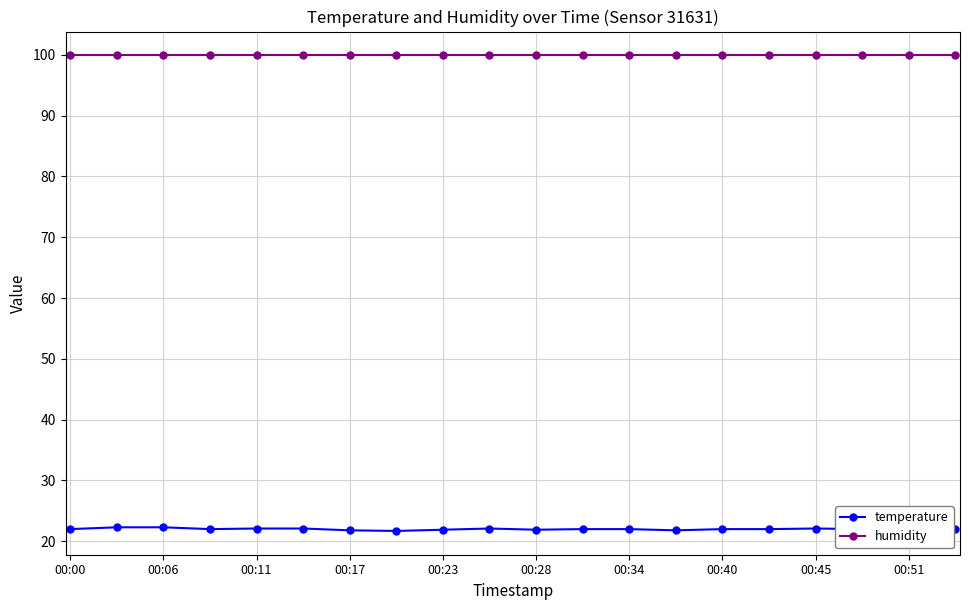

What is the value of the temperature point at the 17th from the left?

22.1